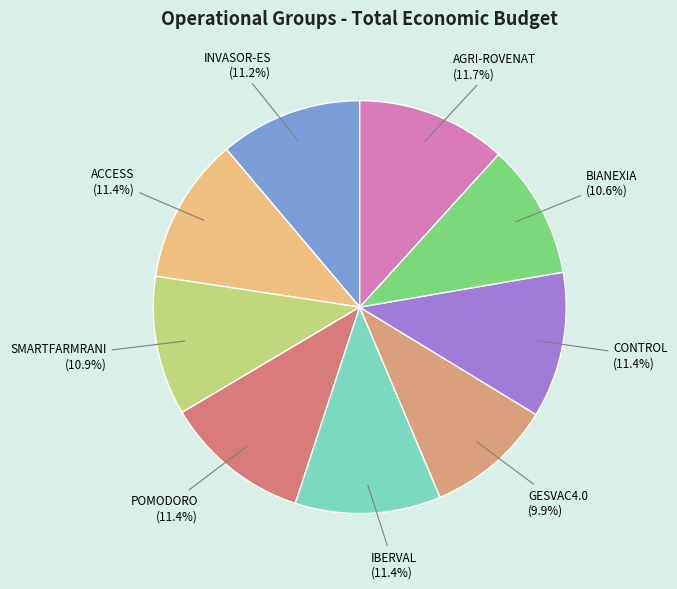

Which category has the smallest portion of the pie?

GESVAC4.0